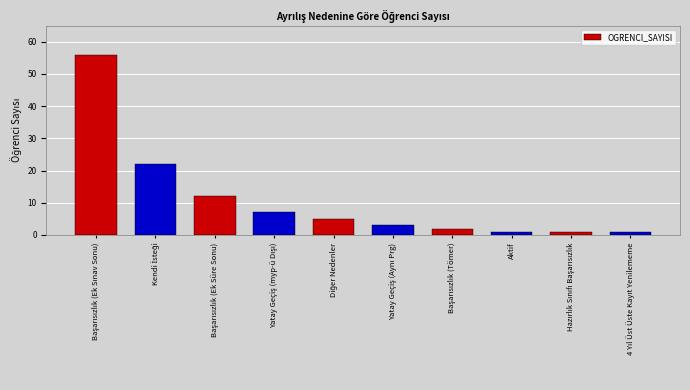

What is the greatest value displayed?

56